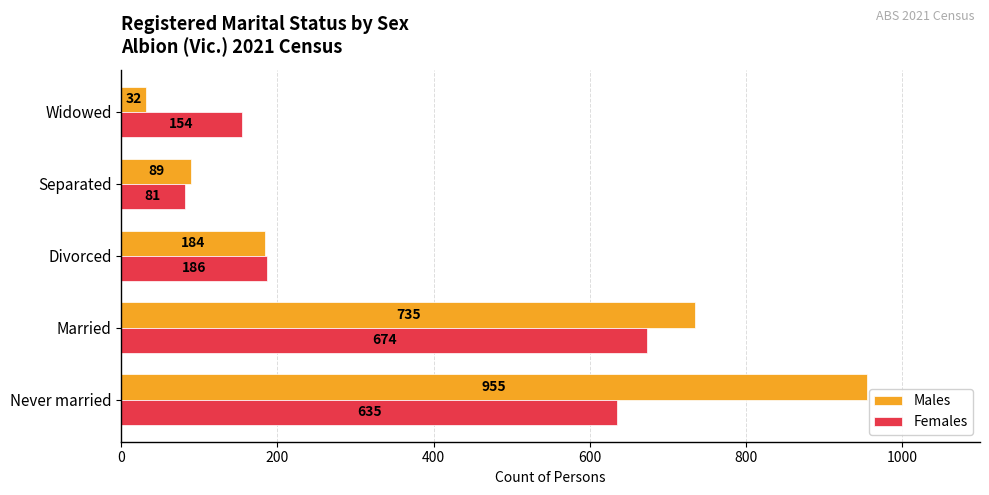

What is the difference between the maximum and minimum values in the Females series?

593